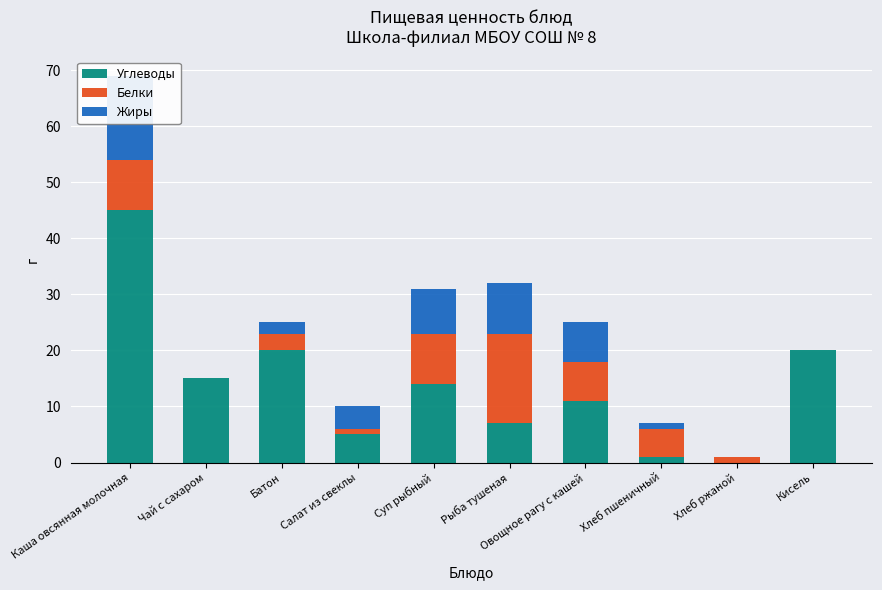

What is the label of the 6th bar from the right?

Суп рыбный